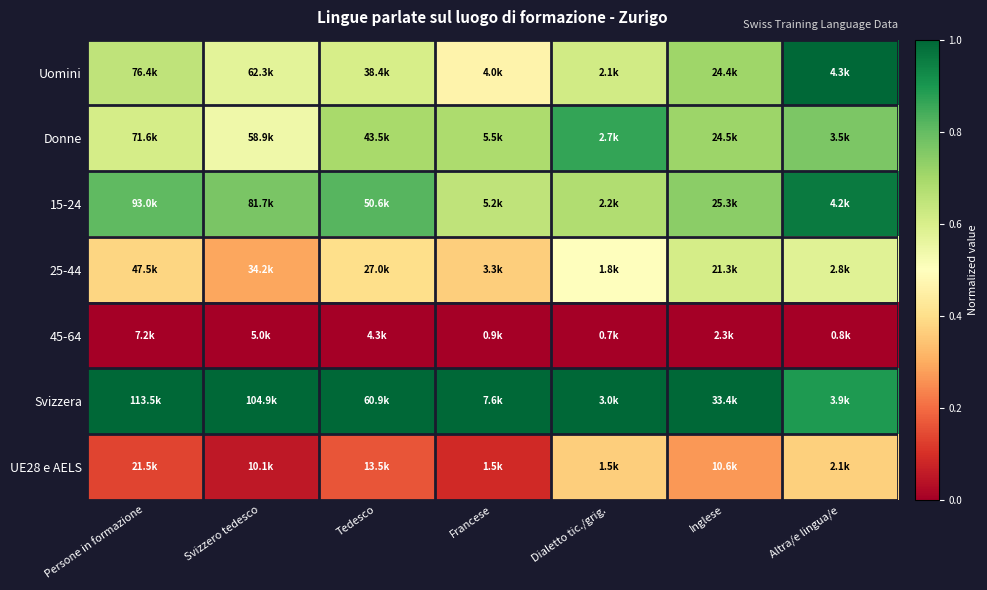

Which has a higher value, Francese or Persone in formazione?

Persone in formazione